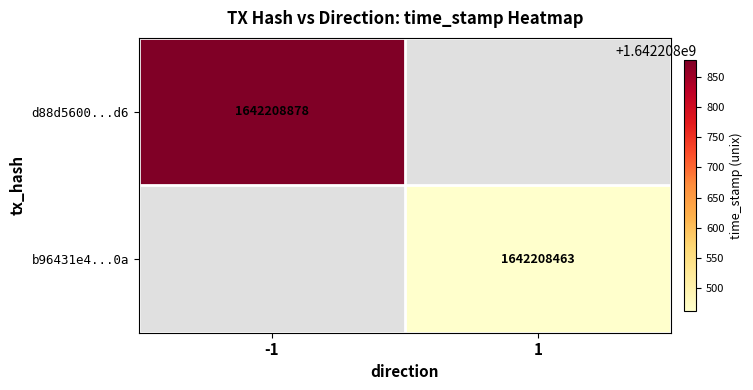

Which series has the largest total across all categories?

d88d5600ecd4c25353adea31bfd0b300dde74d6